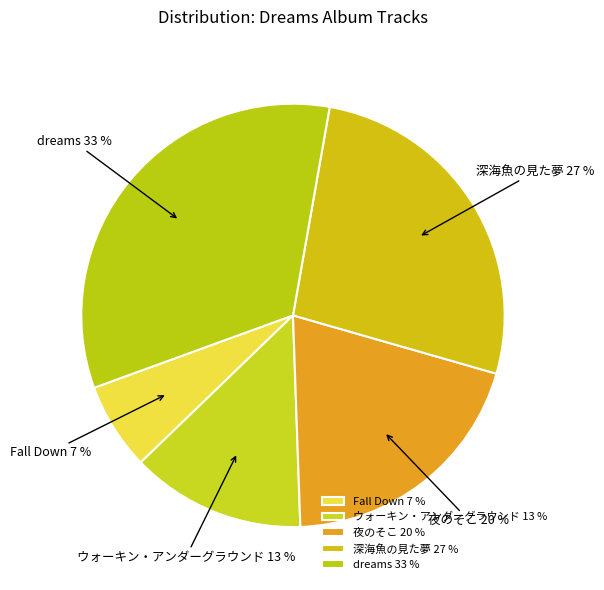

Which slice is the largest?

dreams